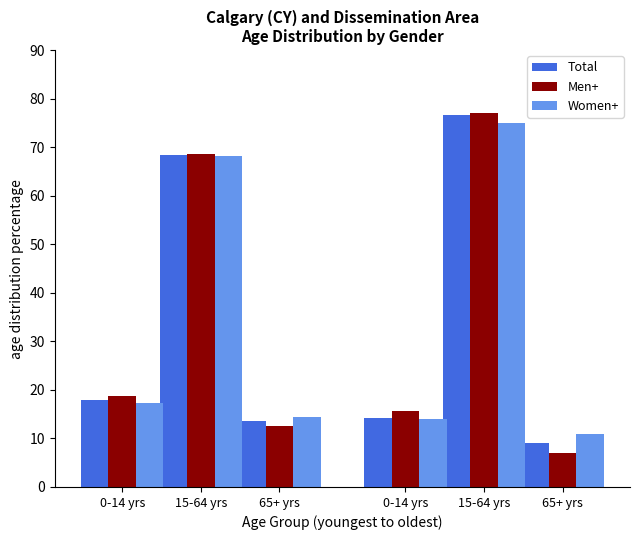

What is the average value of the Total series?

33.3